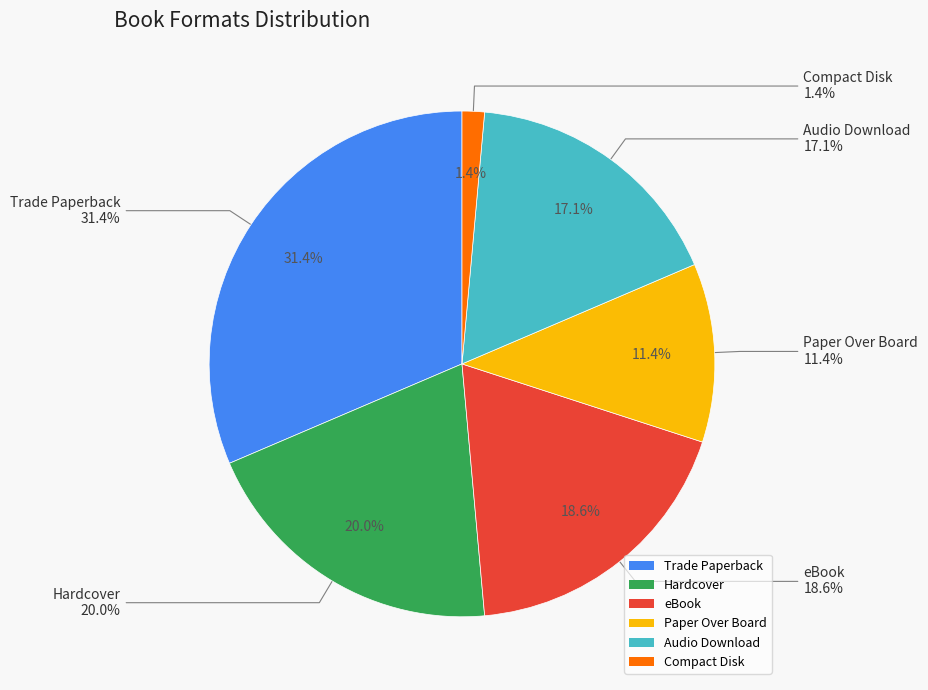

Does Hardcover represent more than half of the total?

No